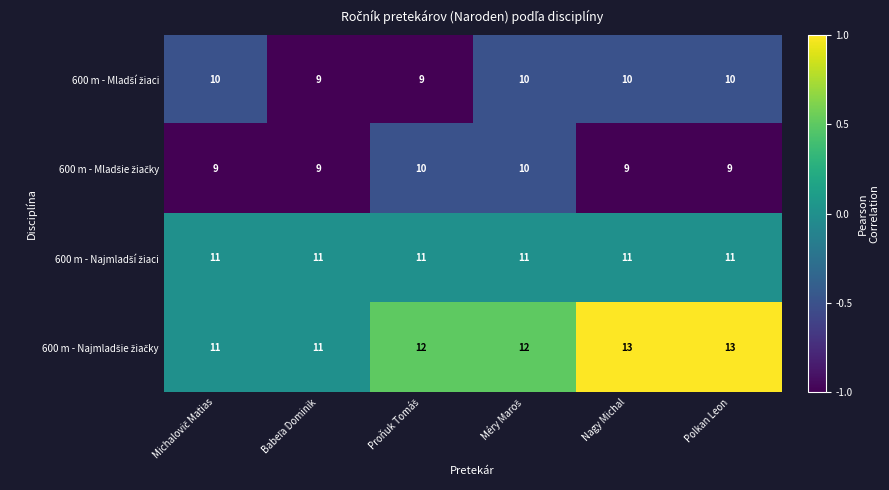

At how many categories does at least one series exceed 9?

6